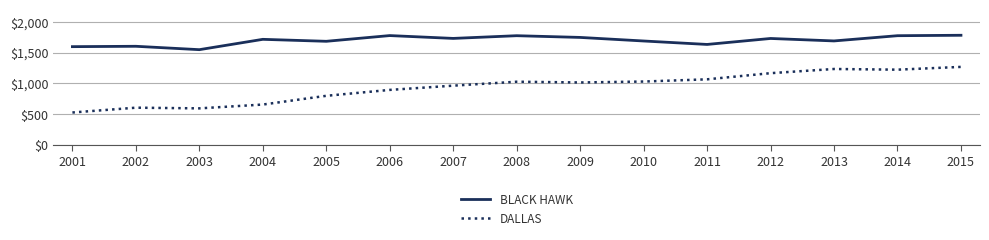

How many values in the BLACK HAWK series are below 1715?

7